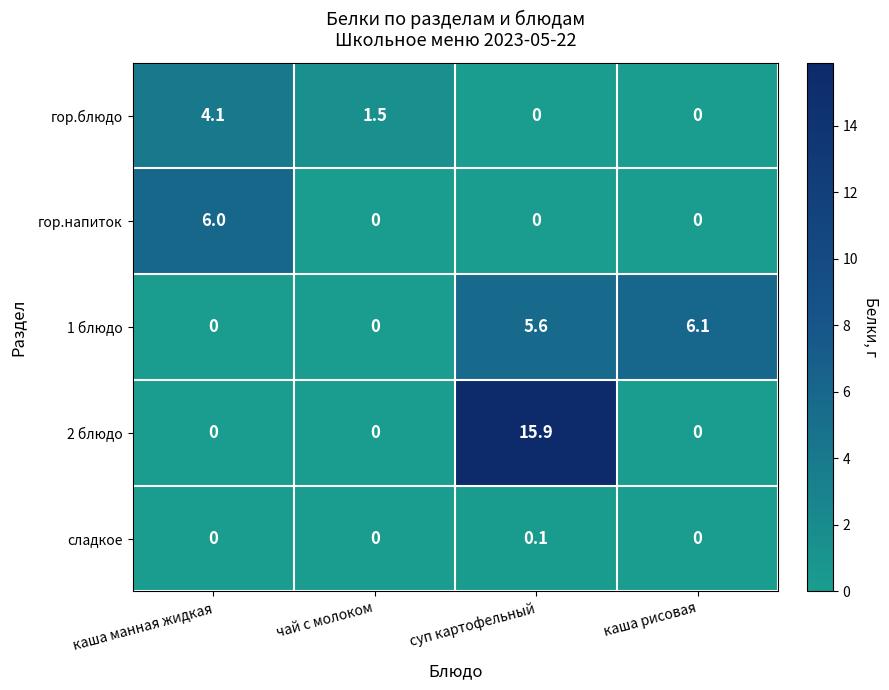

Count the number of data series in this chart.

5